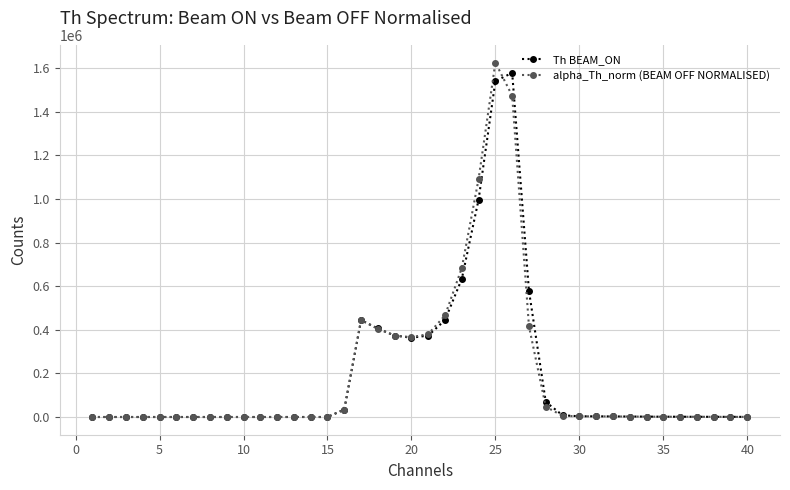

What is the maximum value shown in the chart?

1625924.4